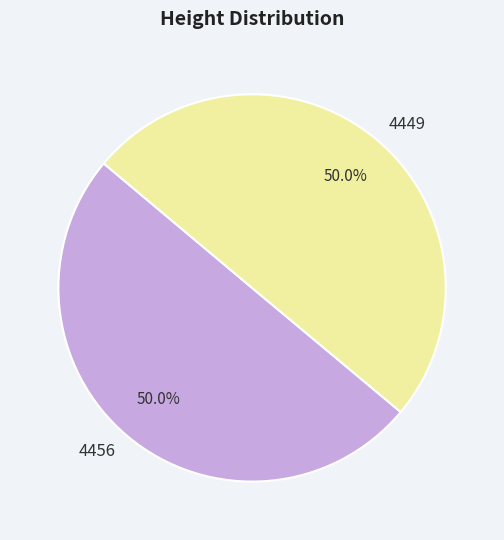

Do 4449 and 4456 together represent more than half of the pie?

Yes